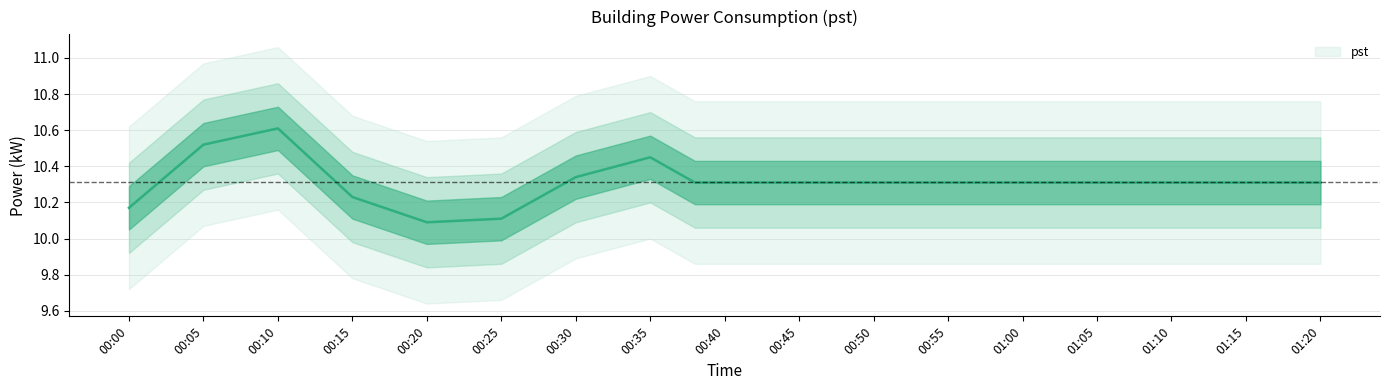

Which has a higher value, 01:15 or 00:10?

00:10